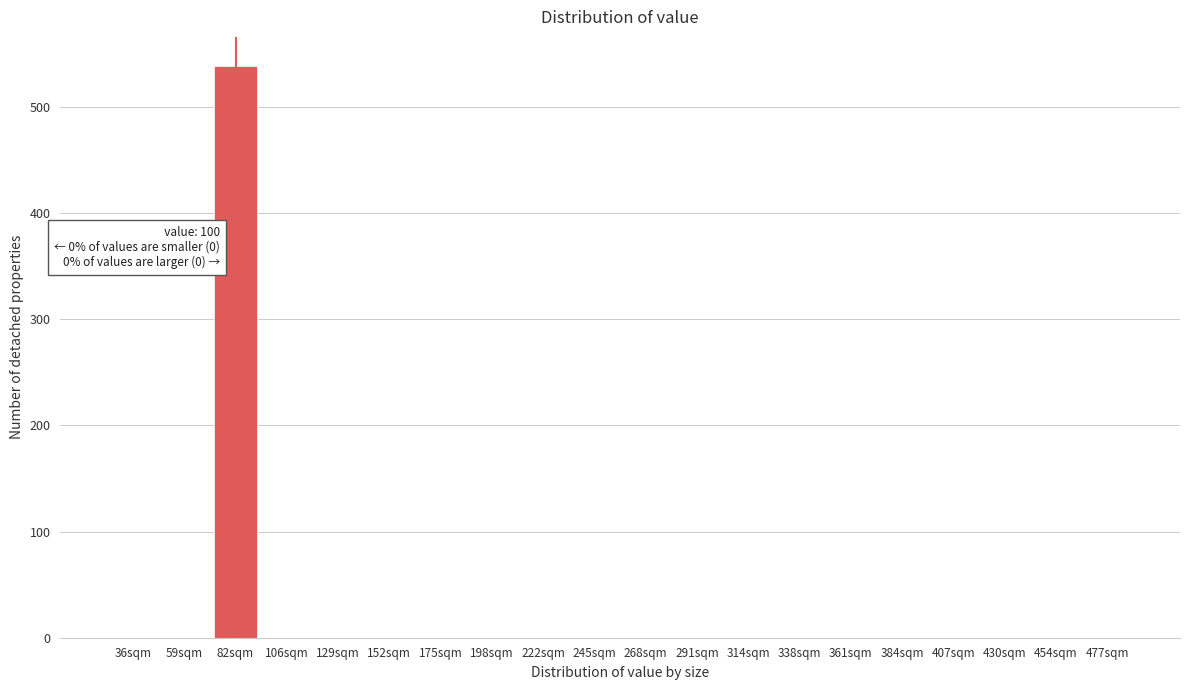

Reading left to right, list all the values displayed in this chart.

36sqm=0	59sqm=0	82sqm=539	106sqm=0	129sqm=0	152sqm=0	175sqm=0	198sqm=0	222sqm=0	245sqm=0	268sqm=0	291sqm=0	314sqm=0	338sqm=0	361sqm=0	384sqm=0	407sqm=0	430sqm=0	454sqm=0	477sqm=0